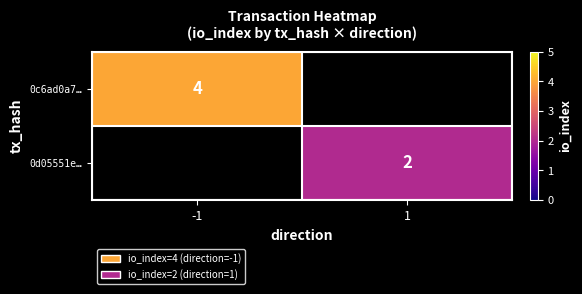

How many series are shown in this chart?

2